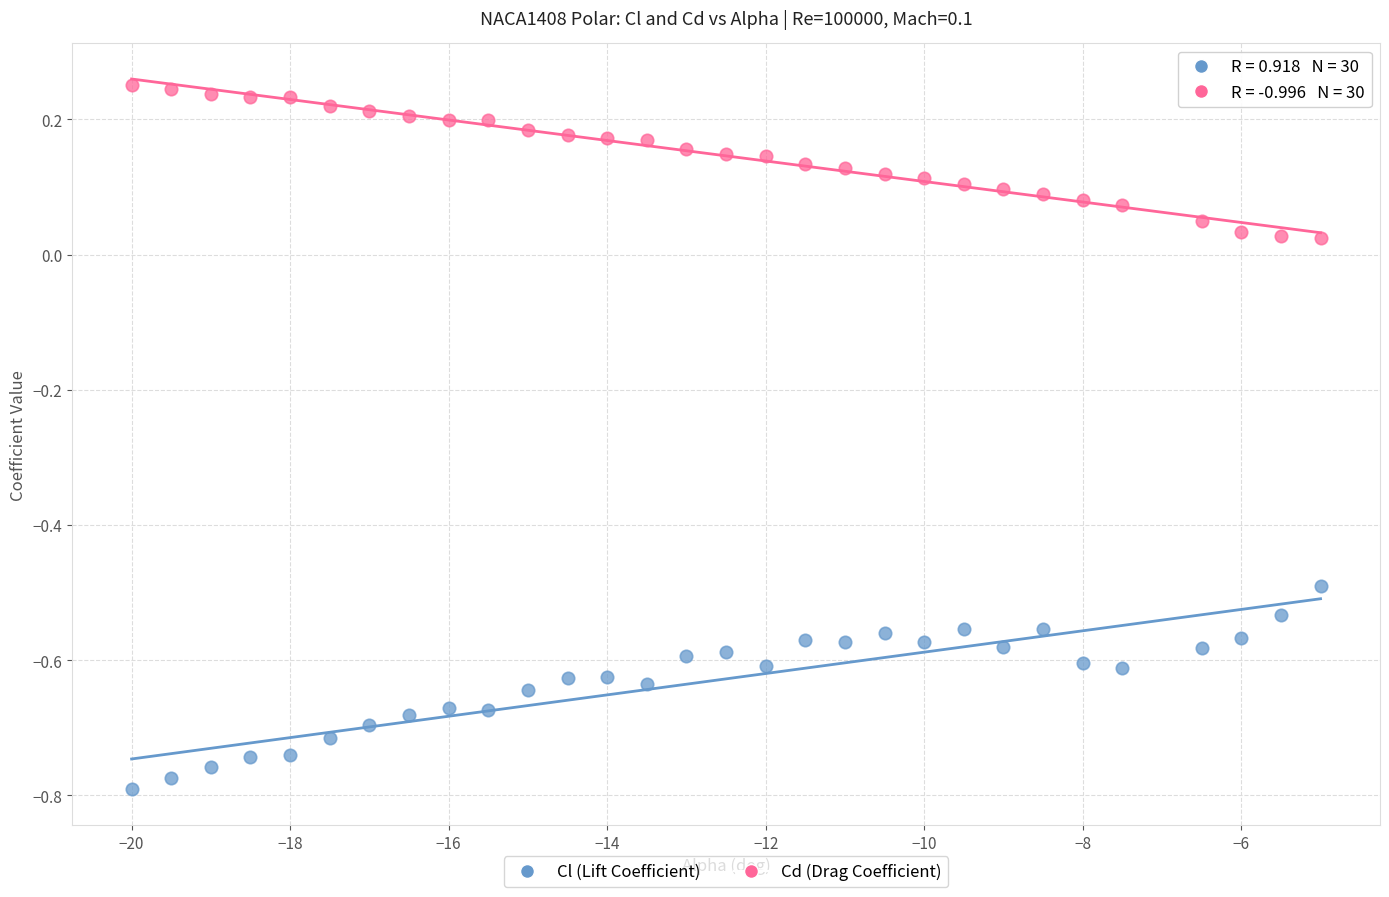

Across all data points, what is the range of Y values (max minus min)?

1.0